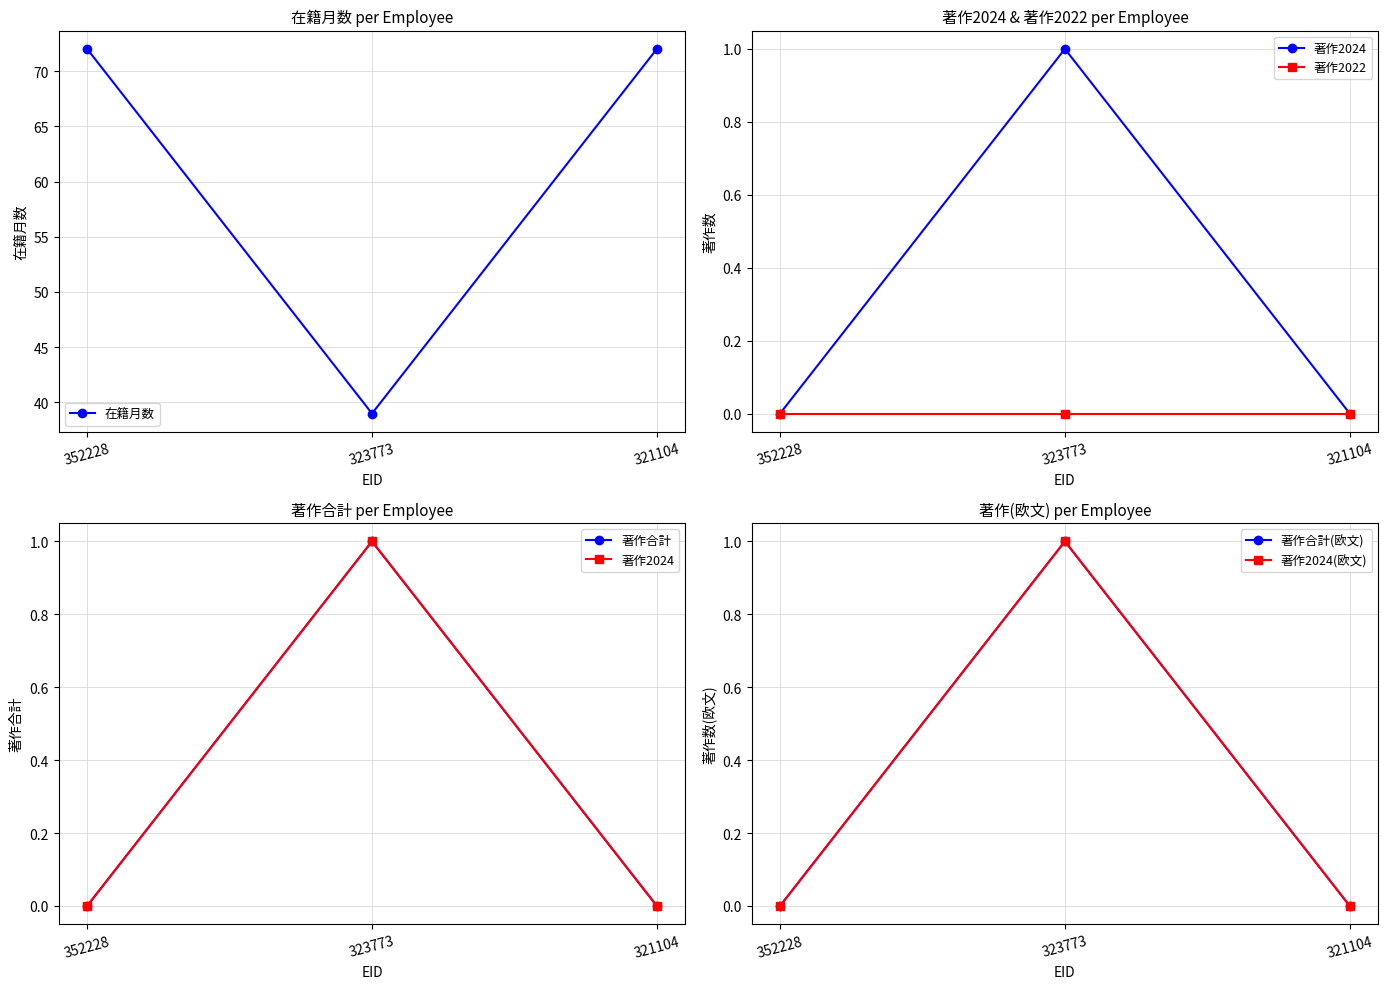

Reading right to left, transcribe all the data shown in this chart.

在籍月数: 321104=72	323773=39	352228=72
著作2024: 321104=0	323773=1	352228=0
著作2022: 321104=0	323773=0	352228=0
著作合計: 321104=0	323773=1	352228=0
著作合計(欧文): 321104=0	323773=1	352228=0
著作2024(欧文): 321104=0	323773=1	352228=0